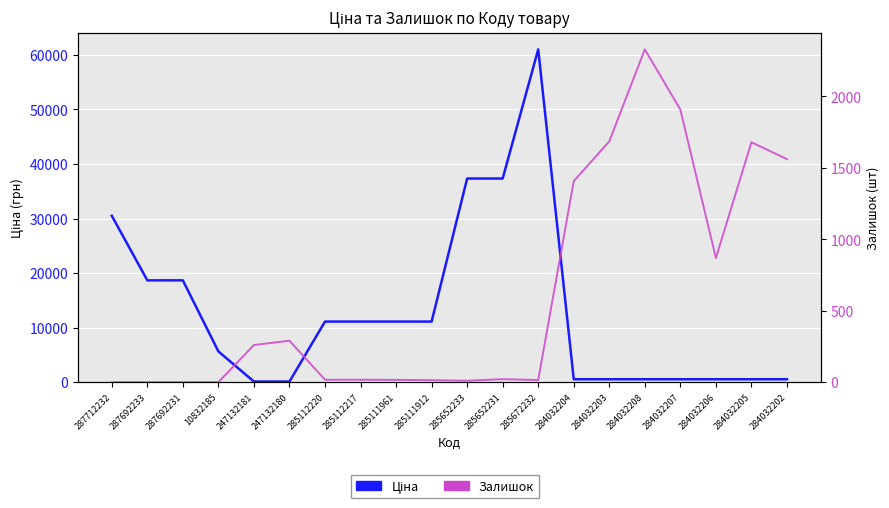

Is it true that Залишок equals 3121.4 at 284032207?

False